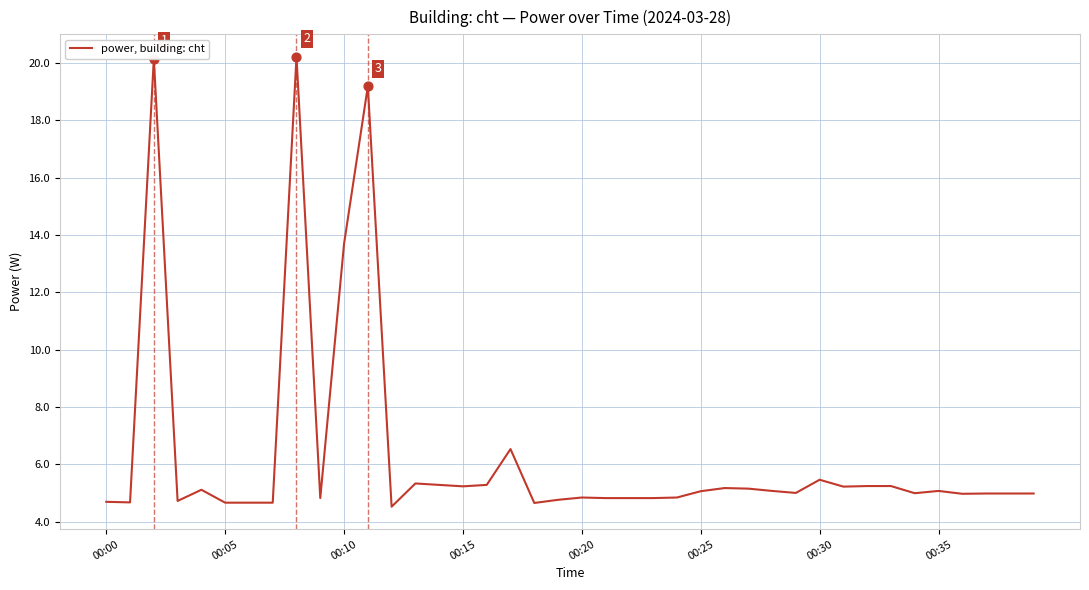

What is the maximum value shown in the chart?

20.2